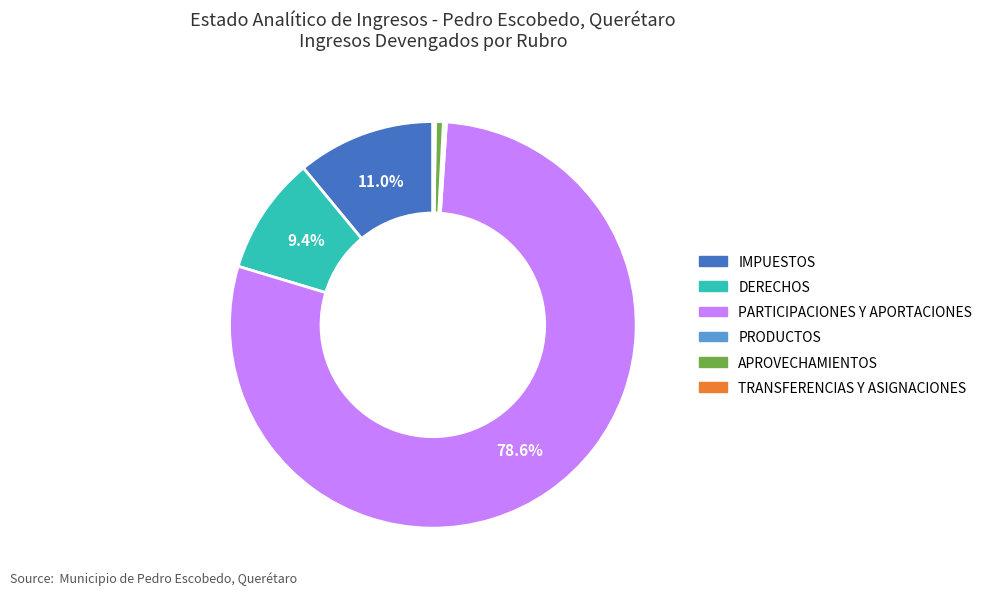

Is there a majority slice in this chart?

Yes